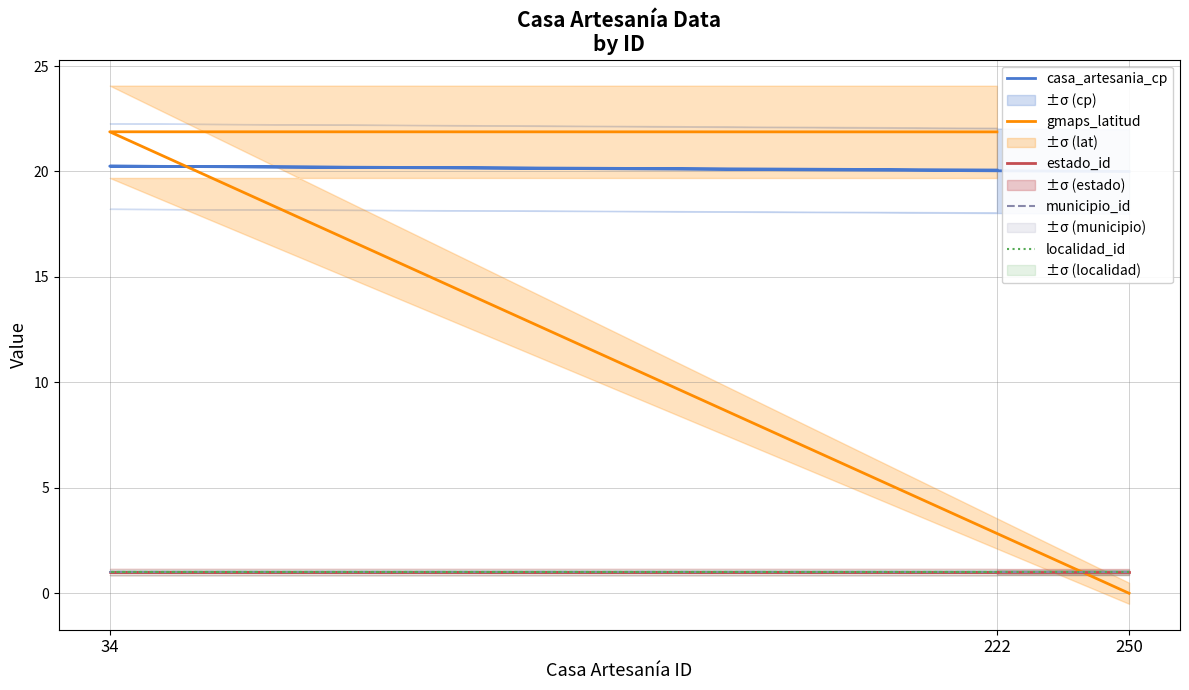

The value of localidad_id at 34 is 1.0. True or false?

True